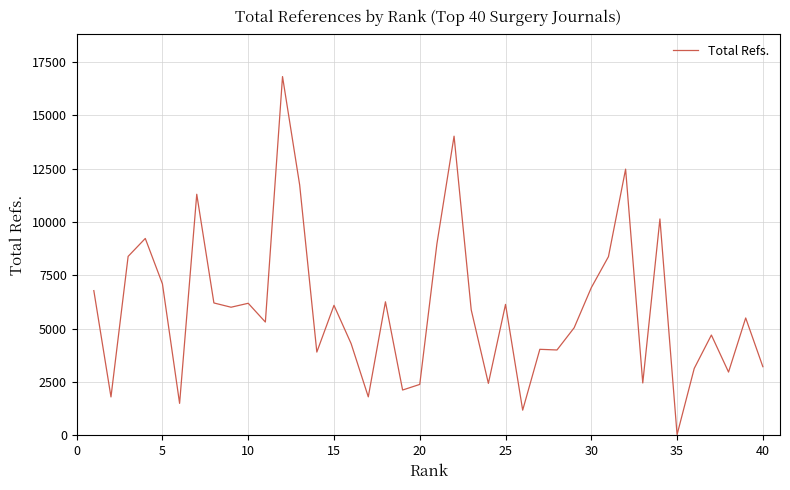

What is the maximum value shown in the chart?

16825